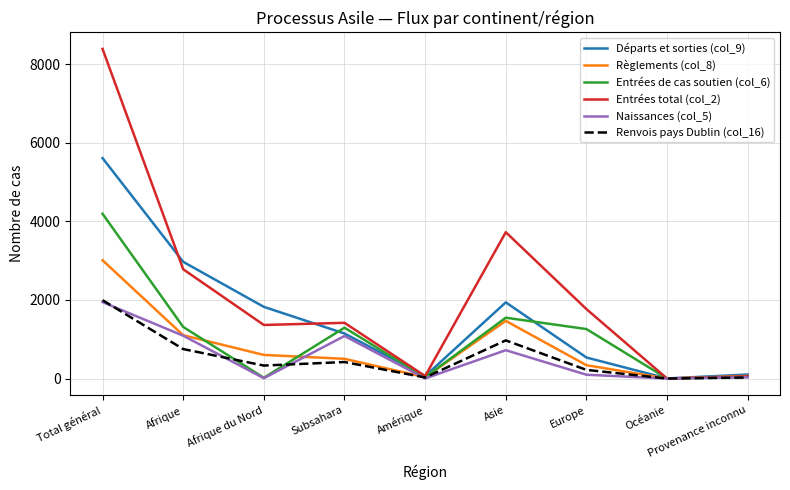

Which series has the largest range (max minus min)?

Entrées total (col_2)